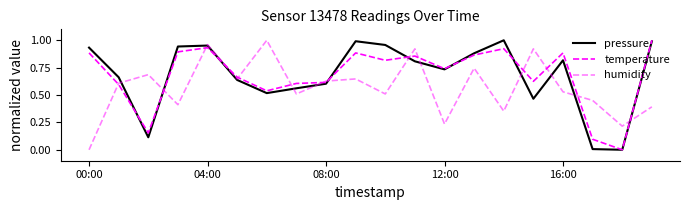

What is the difference between the second highest and second lowest values in the temperature series?

0.8